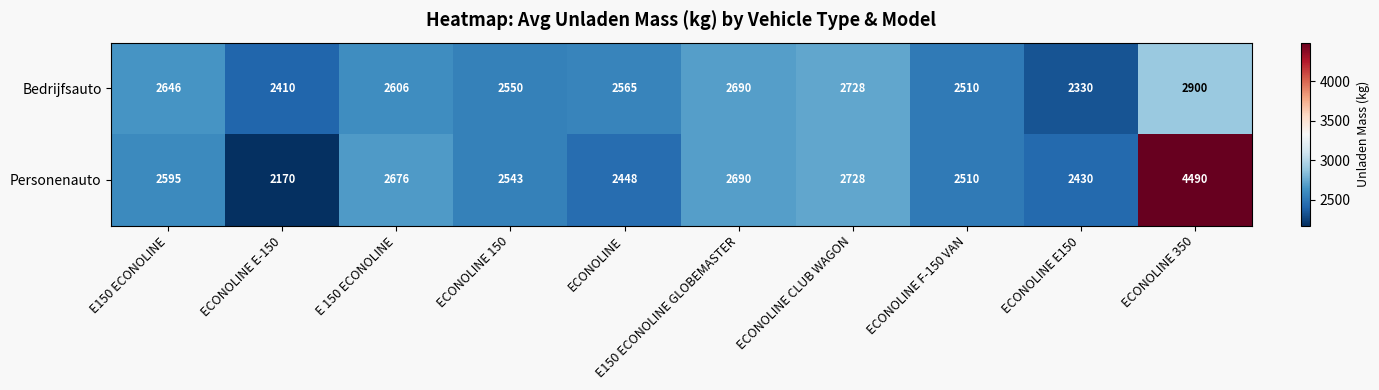

Which category has the lowest value in the Personenauto series?

ECONOLINE E-150